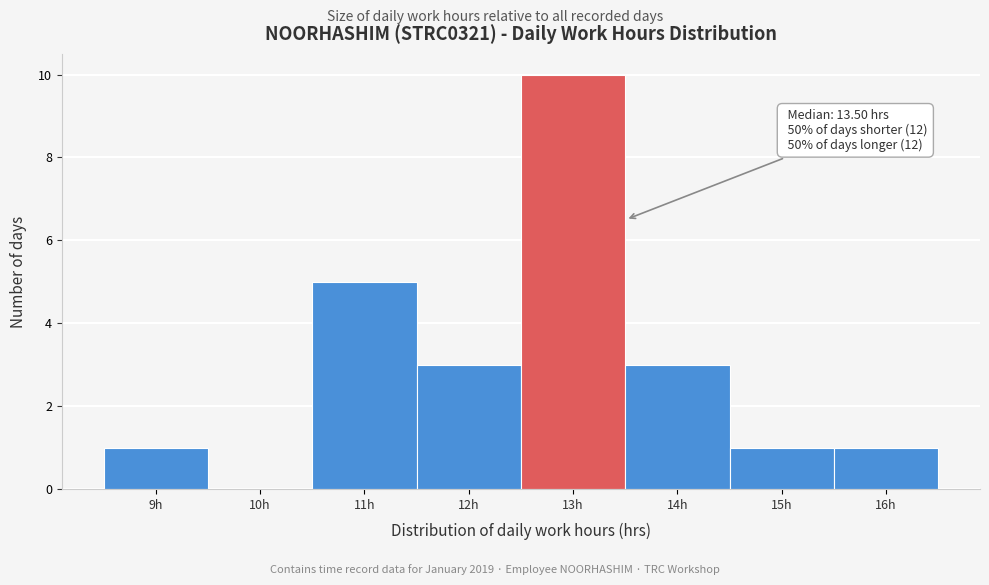

Reading right to left, list all the values displayed in this chart.

16h=1	15h=1	14h=3	13h=10	12h=3	11h=5	10h=0	9h=1